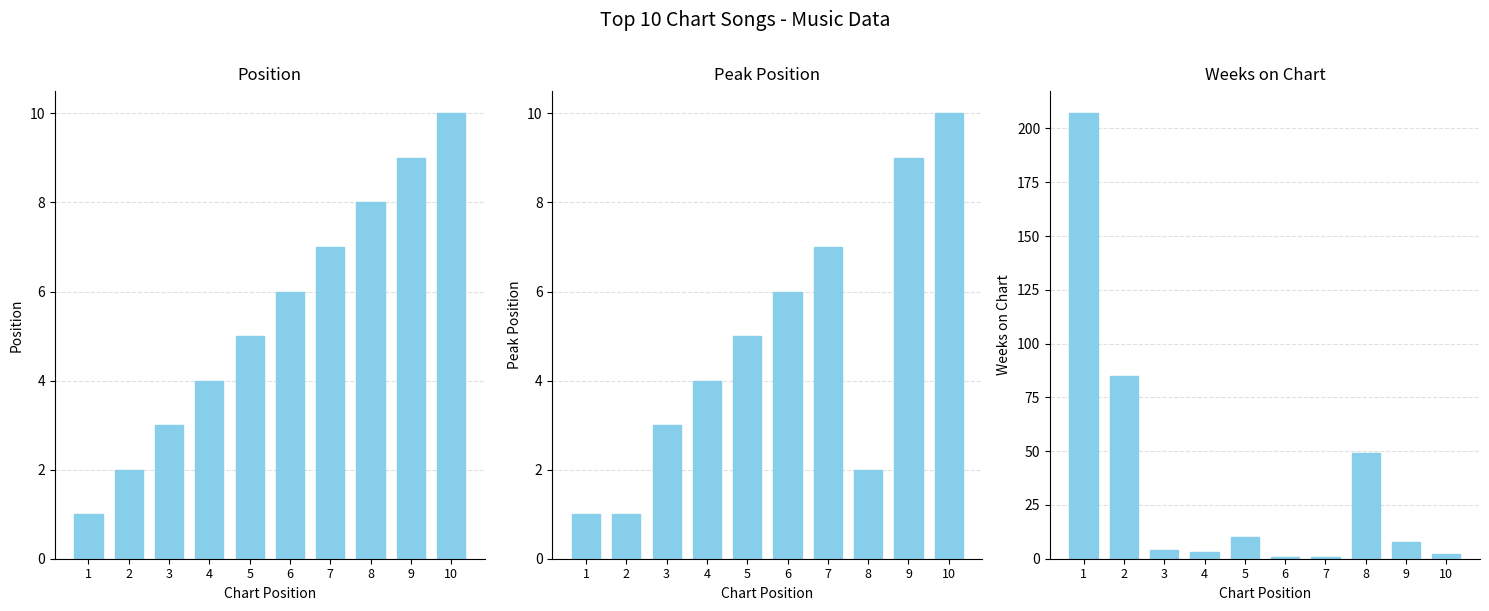

Rank the series at 2 from highest to lowest value.

Weeks on Chart, Position, Peak Position